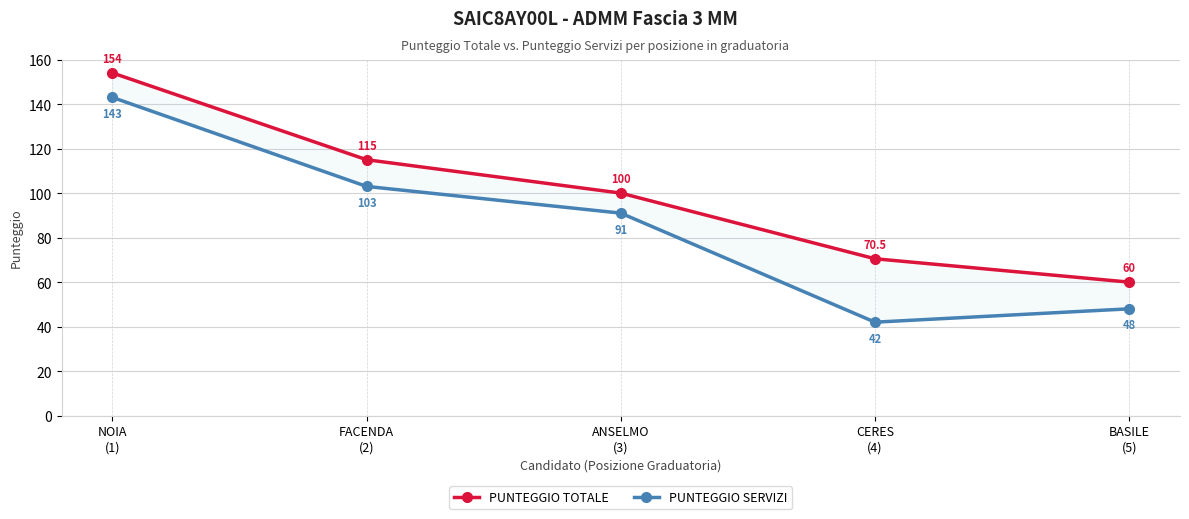

How many lines are shown in the chart?

2